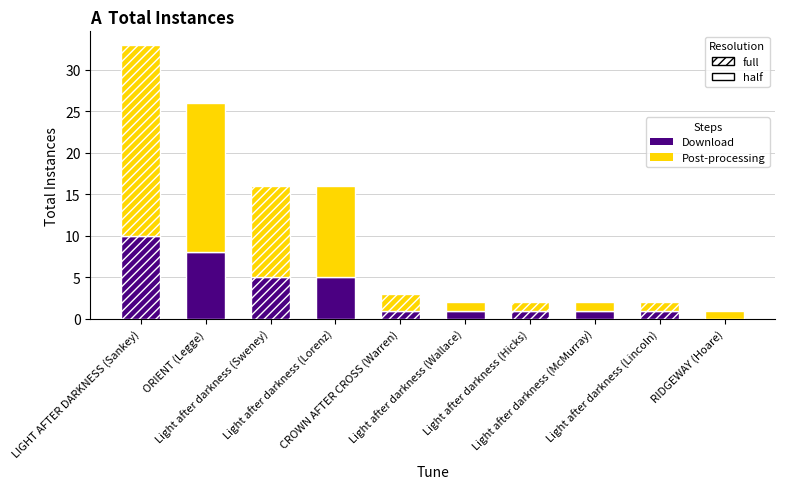

What is the sum of all Download values?

33